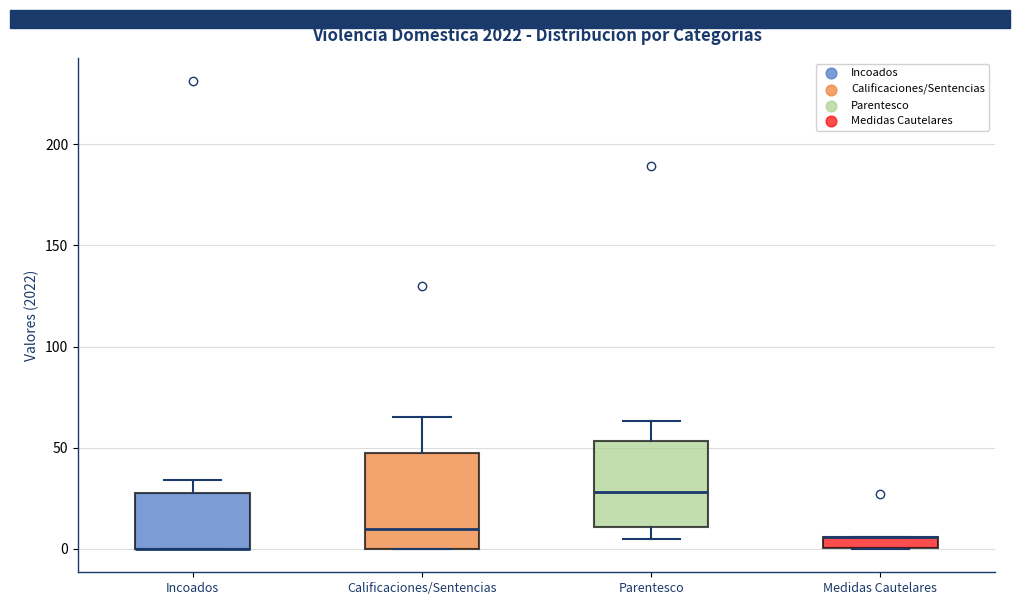

Which box is the tallest, from its lower edge to its upper edge?

Calificaciones/Sentencias